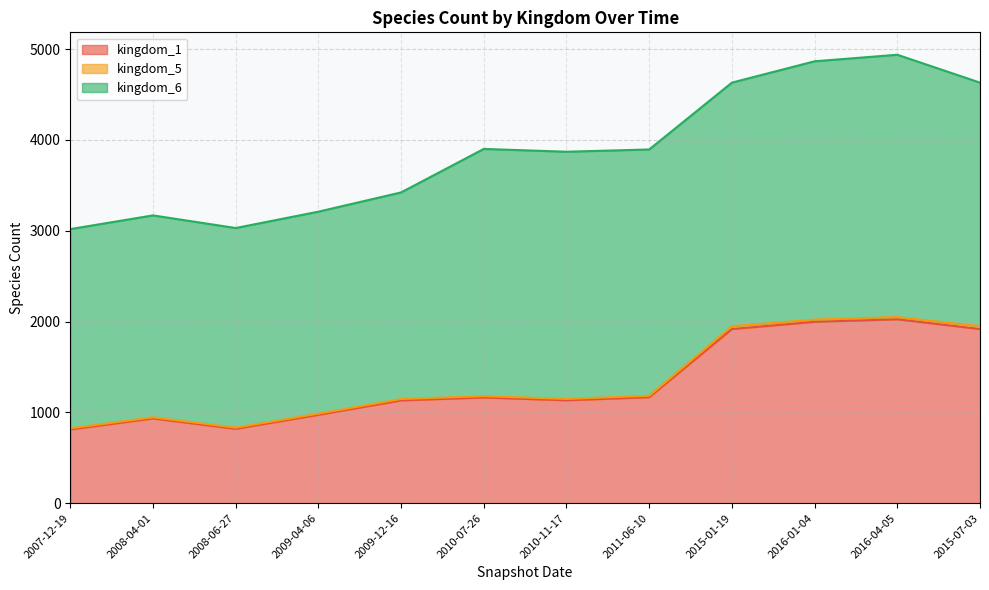

Does the chart have visible grid lines?

Yes